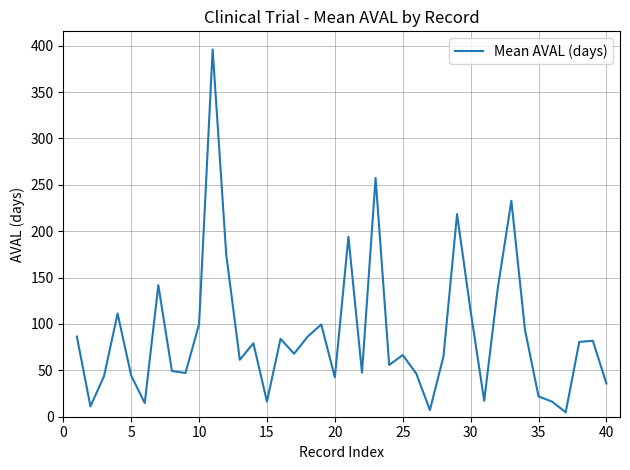

Is this an area chart (filled region under the line)?

No